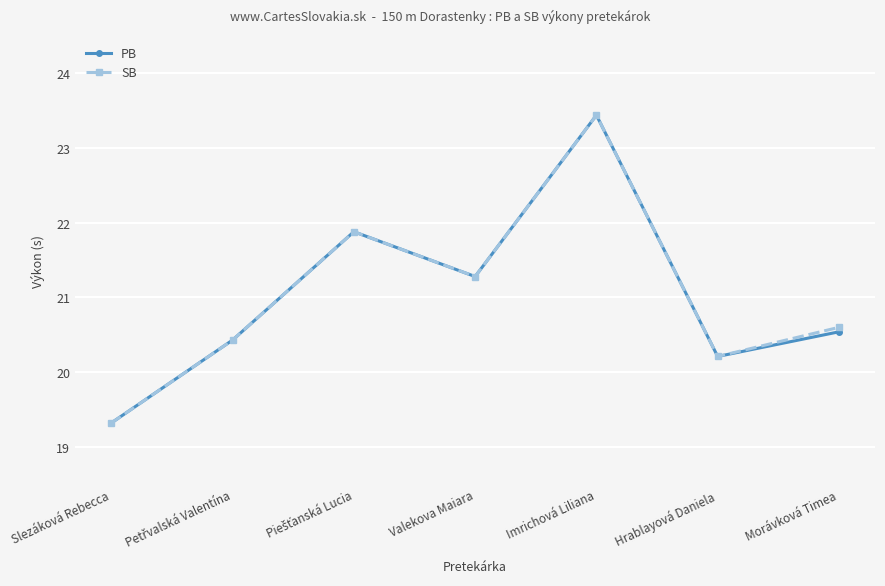

Is the value of SB at Valekova Maiara greater than the value of PB at Imrichová Liliana?

No